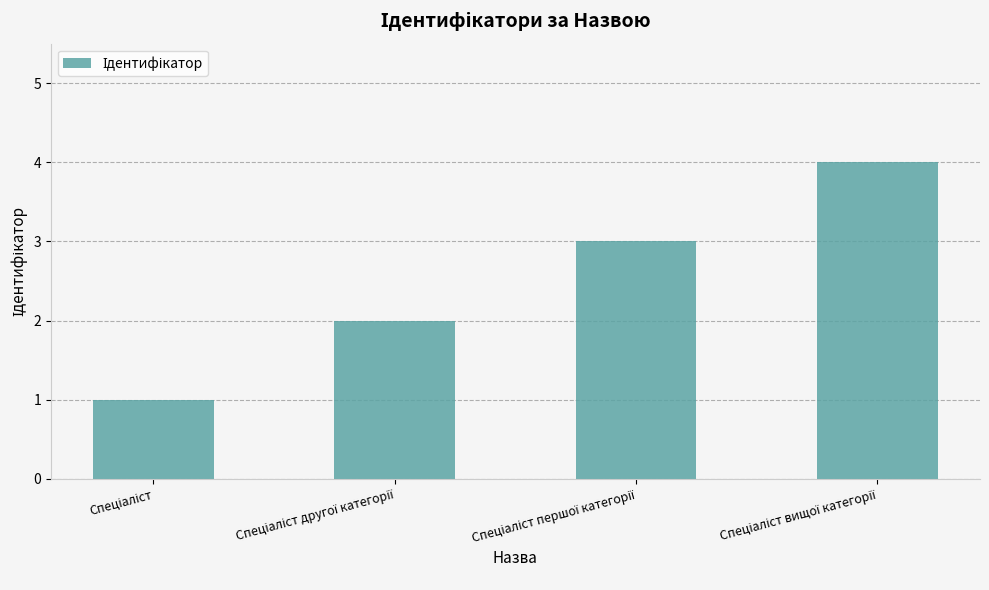

What is the sum of all values?

10